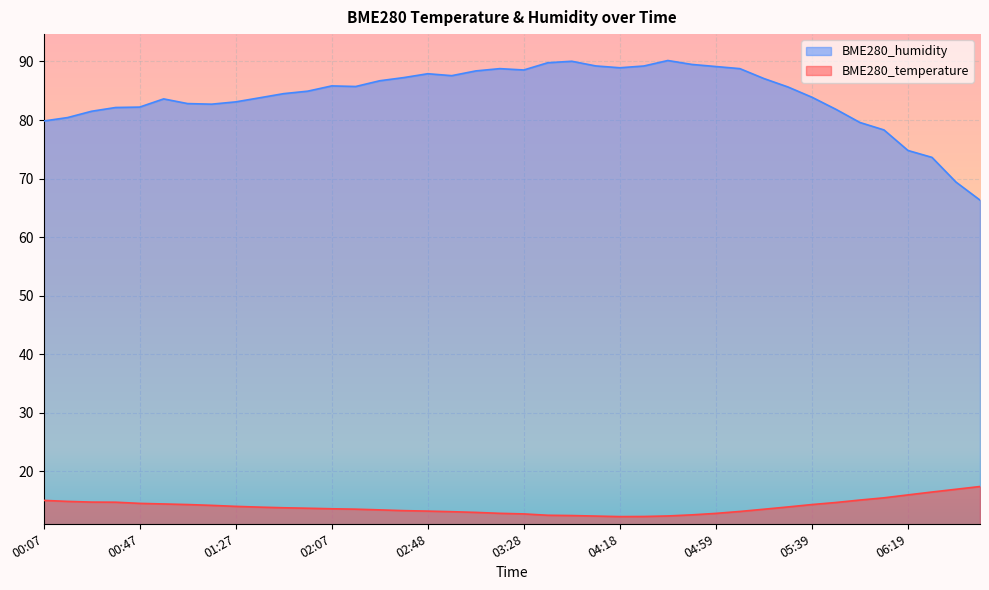

True or false: BME280_humidity has a value of 42.7 at 02:28.

False